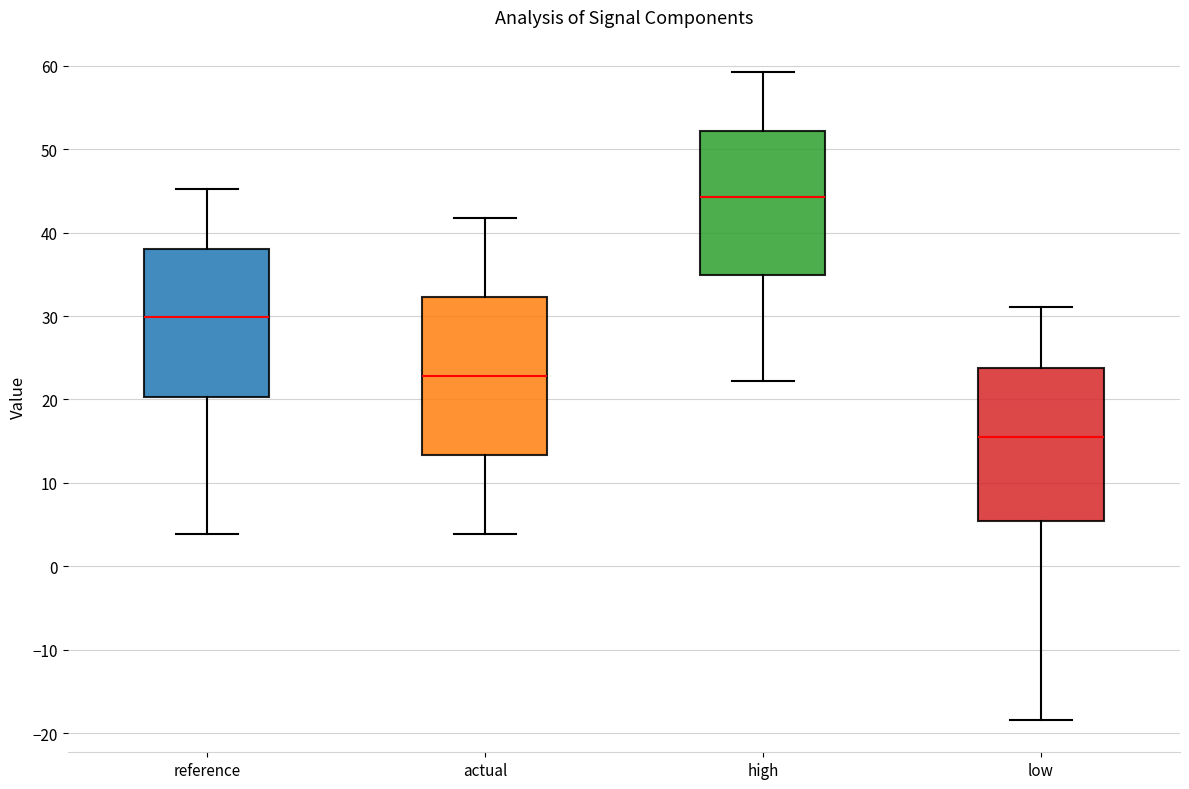

Which box has the highest median line?

high